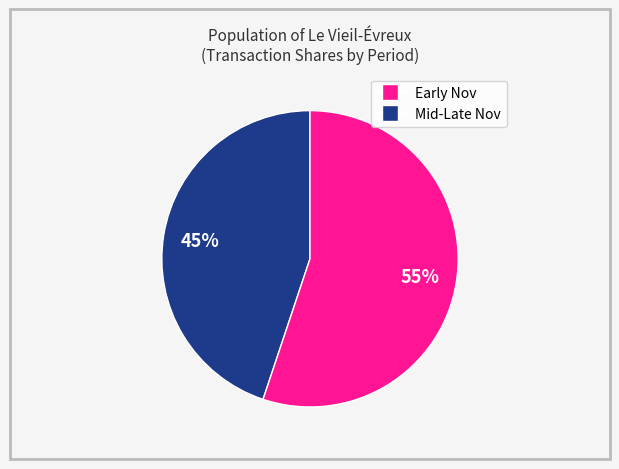

Is there any slice that represents more than half of the pie?

Yes